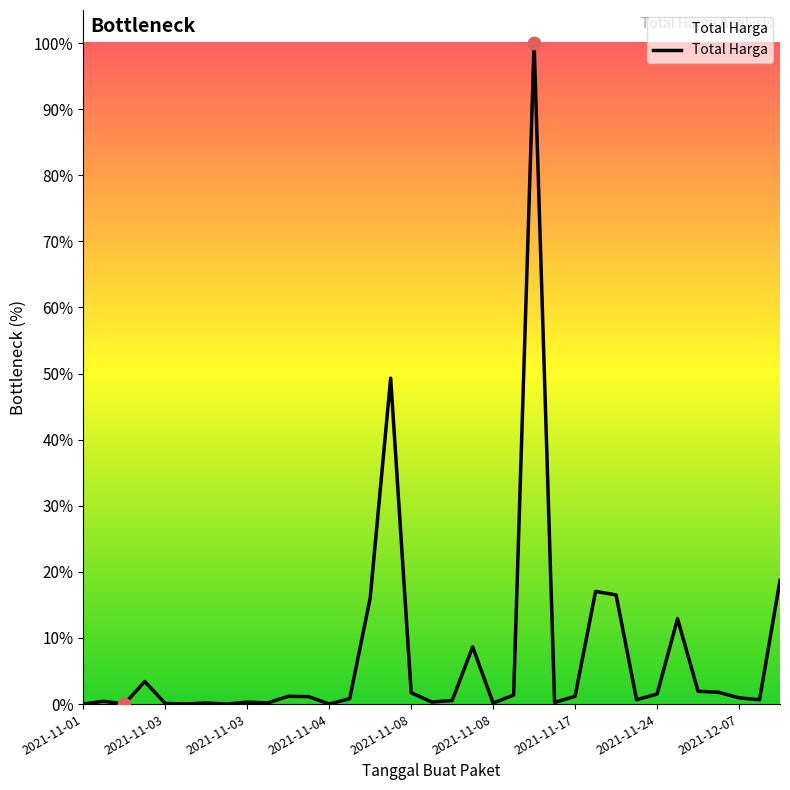

What is the difference between the maximum and minimum values?

100.0